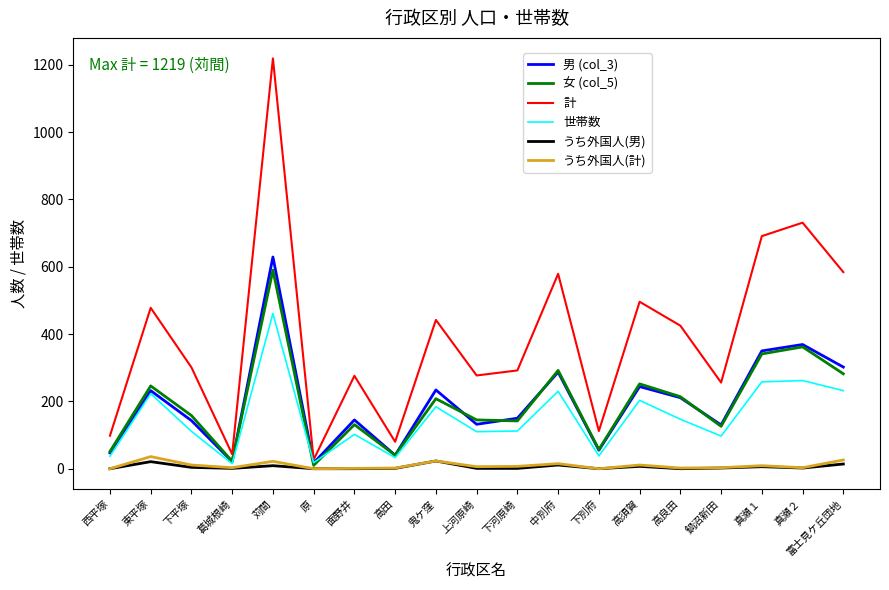

Which series has the largest total across all categories?

計